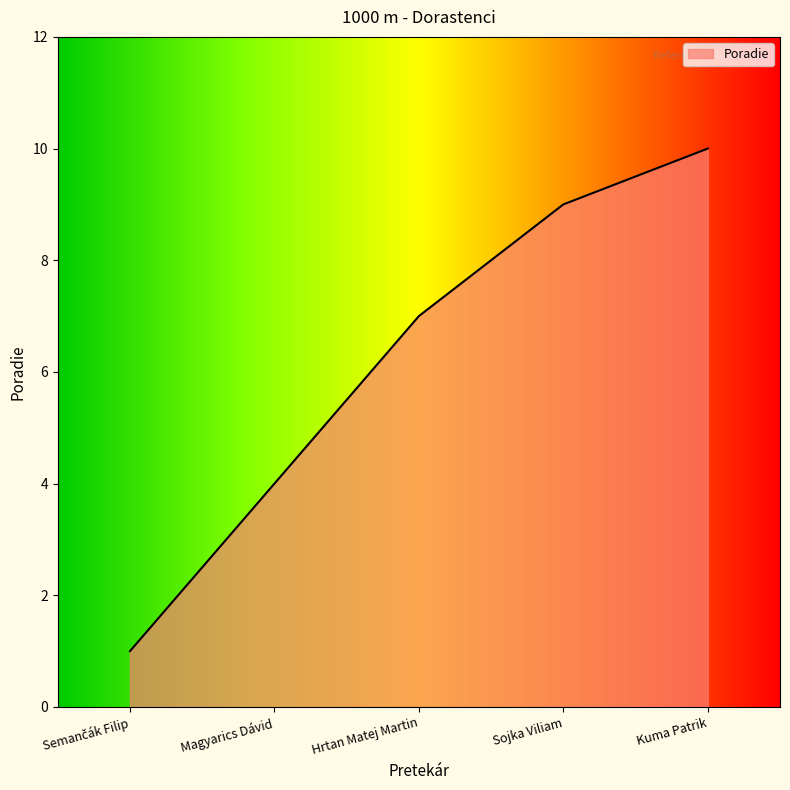

What is the difference between the values at Magyarics Dávid and Hrtan Matej Martin?

3